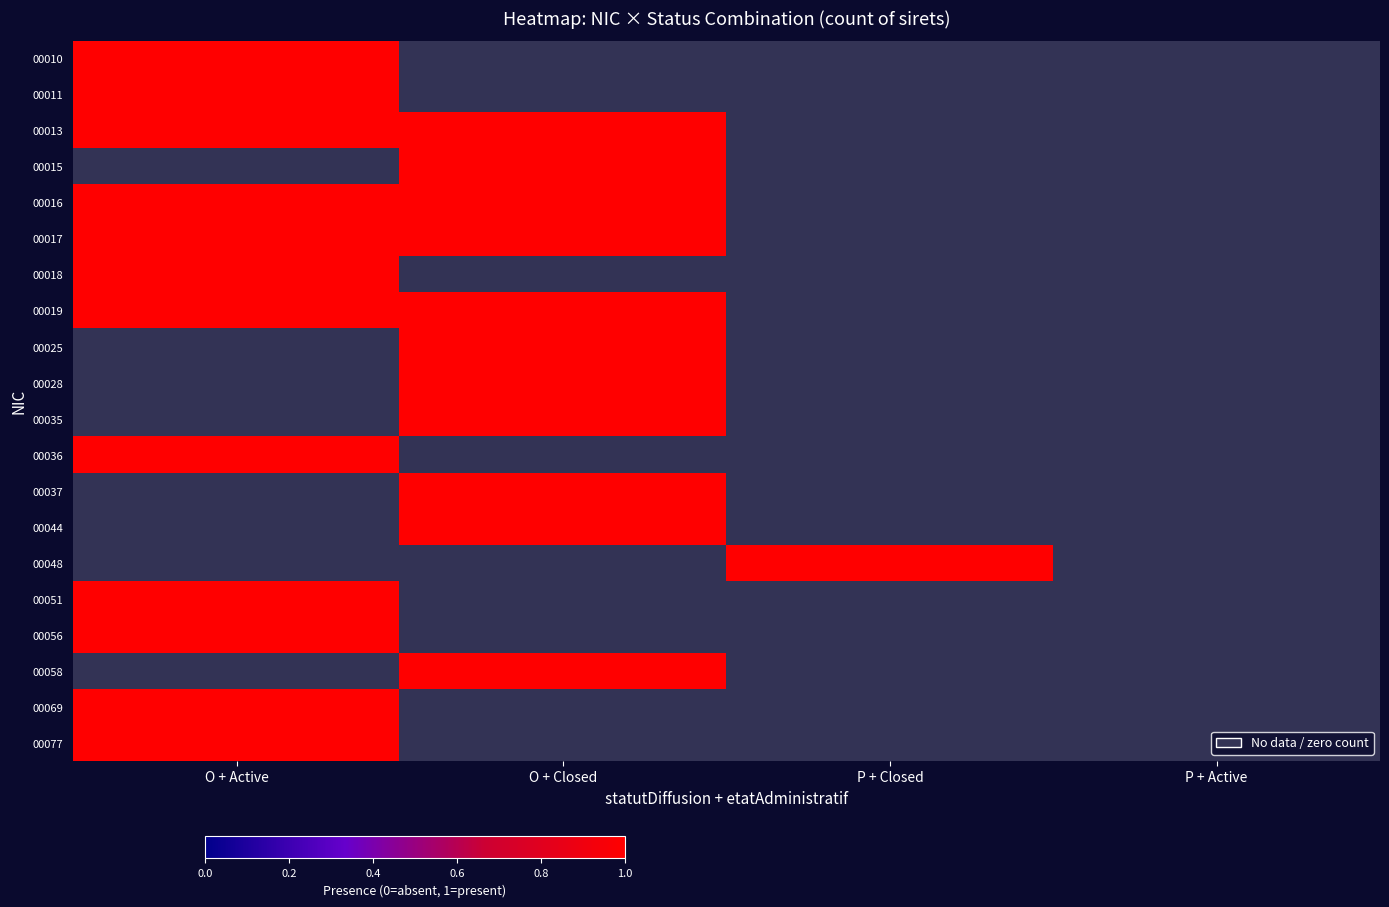

True or false: 00056 has a value of 0.2 at O + Active.

False